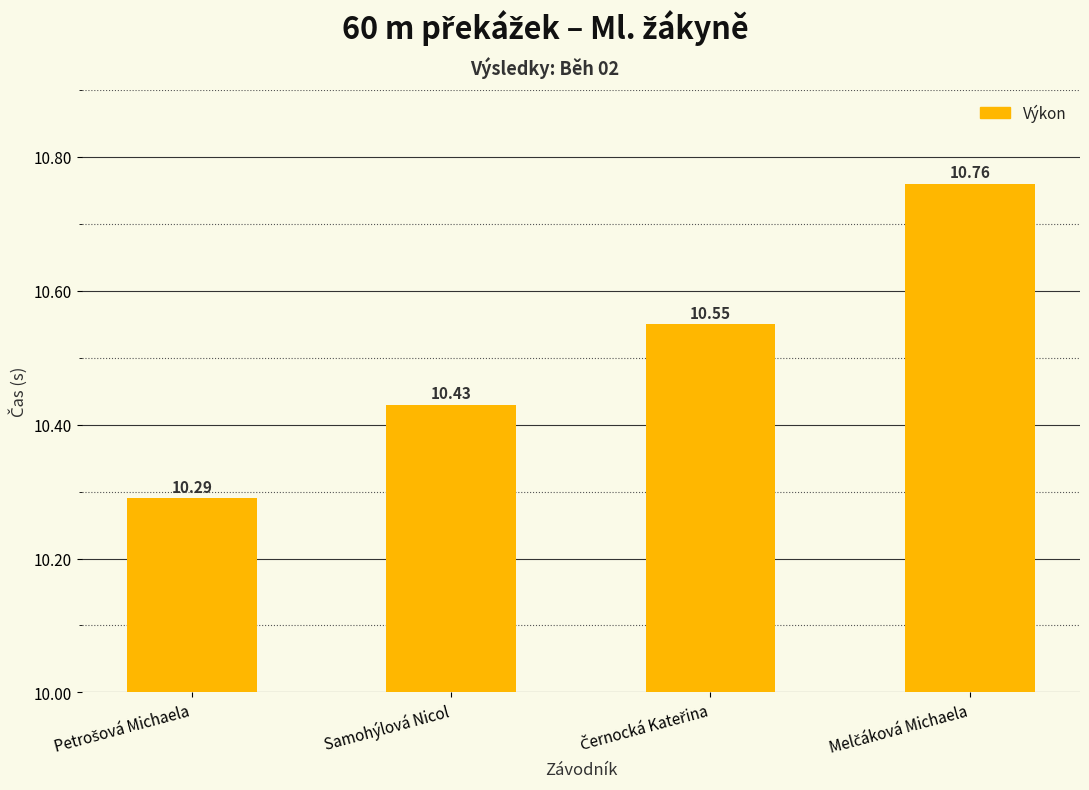

What is the label of the 2nd bar from the left?

Samohýlová Nicol